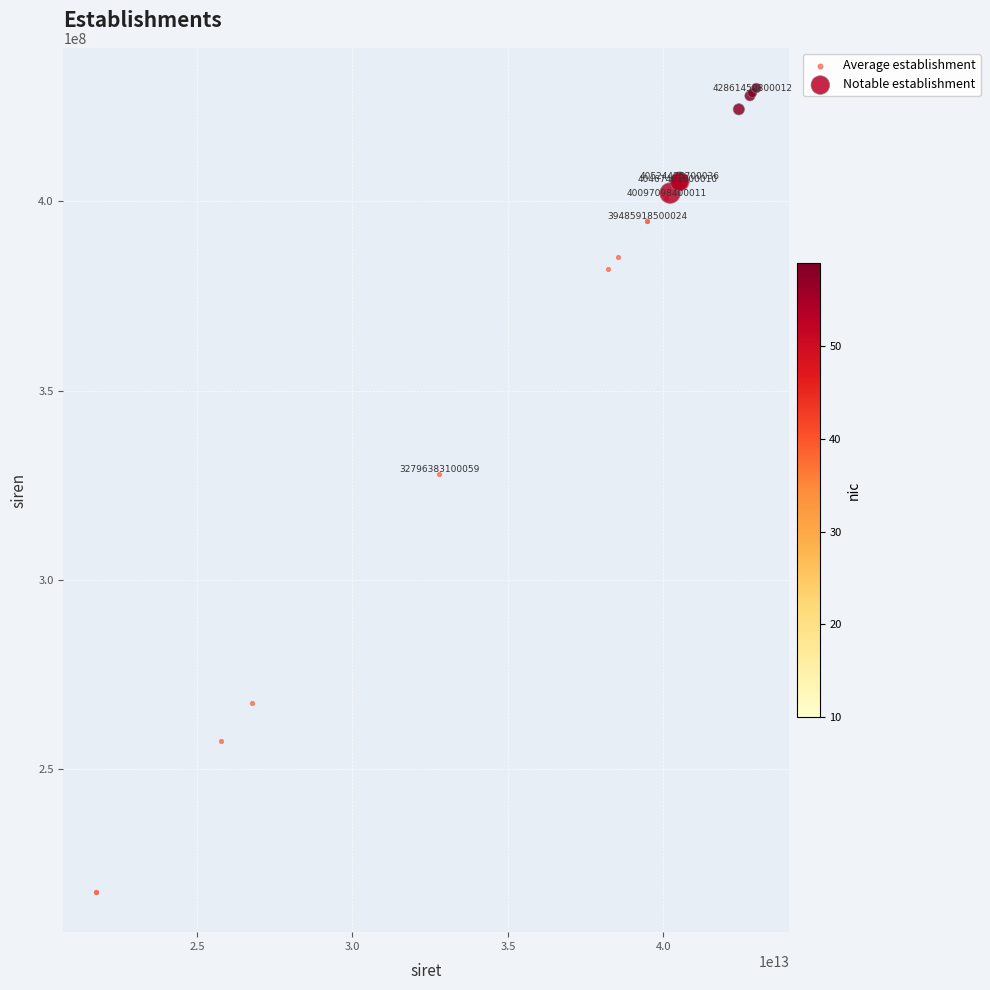

Which series reaches the minimum Y coordinate?

Average establishment